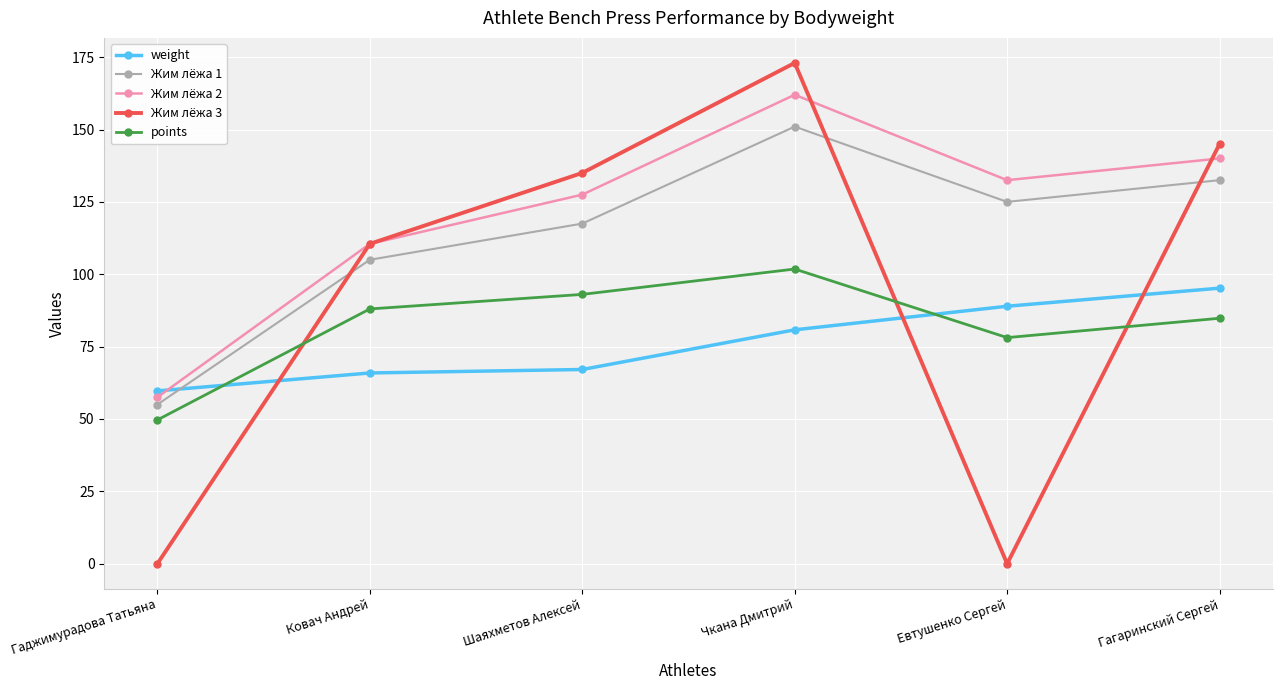

Reading right to left, what are all the values shown in this chart?

weight: Гагаринский Сергей=95.2	Евтушенко Сергей=89.0	Чкана Дмитрий=80.8	Шаяхметов Алексей=67.1	Ковач Андрей=65.9	Гаджимурадова Татьяна=59.7
Жим лёжа 1: Гагаринский Сергей=132.5	Евтушенко Сергей=125.0	Чкана Дмитрий=151.0	Шаяхметов Алексей=117.5	Ковач Андрей=105.0	Гаджимурадова Татьяна=55.0
Жим лёжа 2: Гагаринский Сергей=140.0	Евтушенко Сергей=132.5	Чкана Дмитрий=162.0	Шаяхметов Алексей=127.5	Ковач Андрей=110.5	Гаджимурадова Татьяна=57.5
Жим лёжа 3: Гагаринский Сергей=145.0	Евтушенко Сергей=0.0	Чкана Дмитрий=173.0	Шаяхметов Алексей=135.0	Ковач Андрей=110.5	Гаджимурадова Татьяна=0.0
points: Гагаринский Сергей=84.8	Евтушенко Сергей=78.1	Чкана Дмитрий=101.8	Шаяхметов Алексей=93.0	Ковач Андрей=88.0	Гаджимурадова Татьяна=49.7